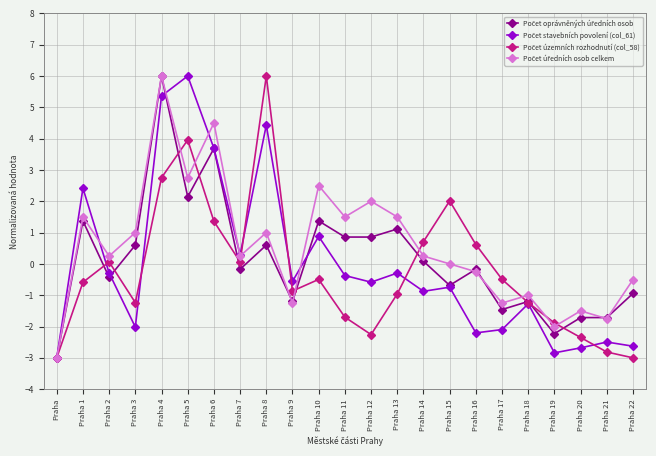

What is the label of the 12th point from the left?

Praha 11